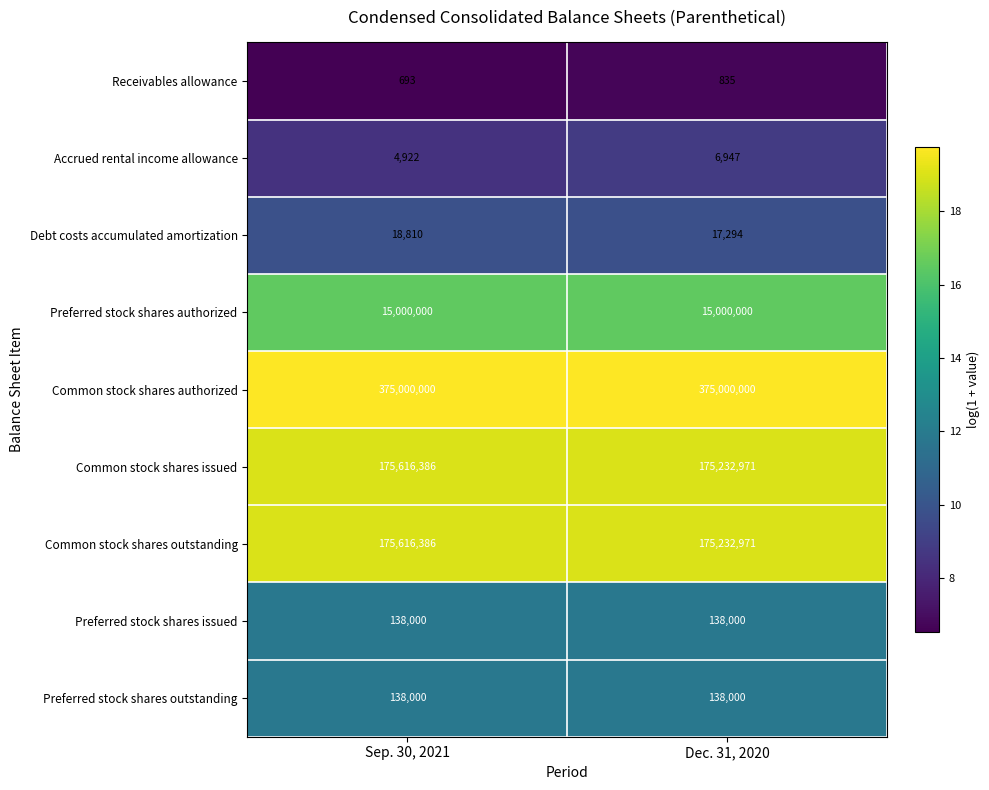

How many data points does each series have?

2